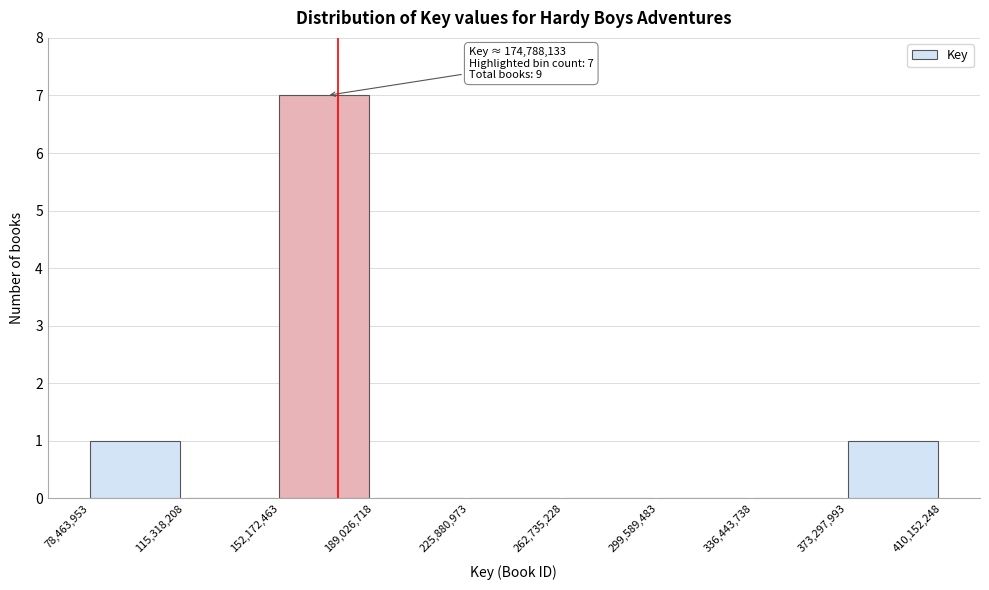

Which range on the x-axis has the tallest bar?

152,172,463 to 189,026,718